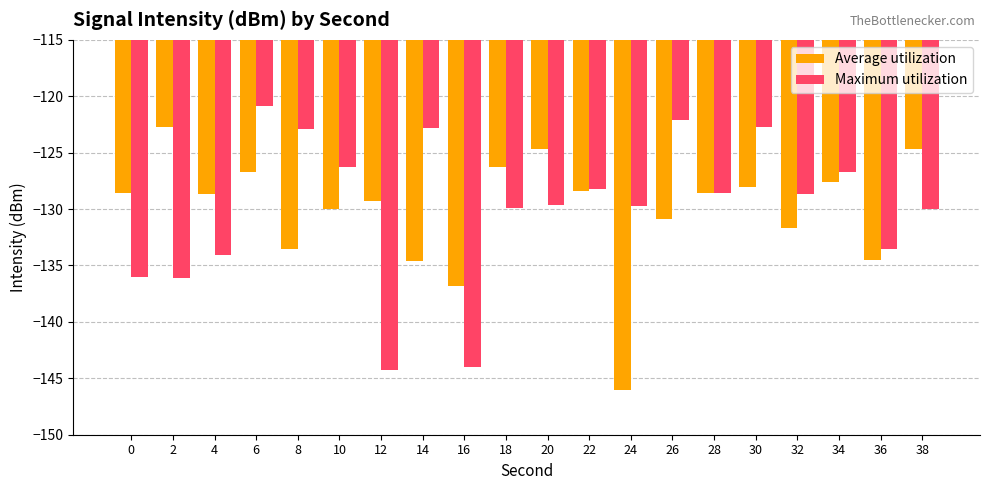

What are all the series names shown in the legend?

Average utilization, Maximum utilization